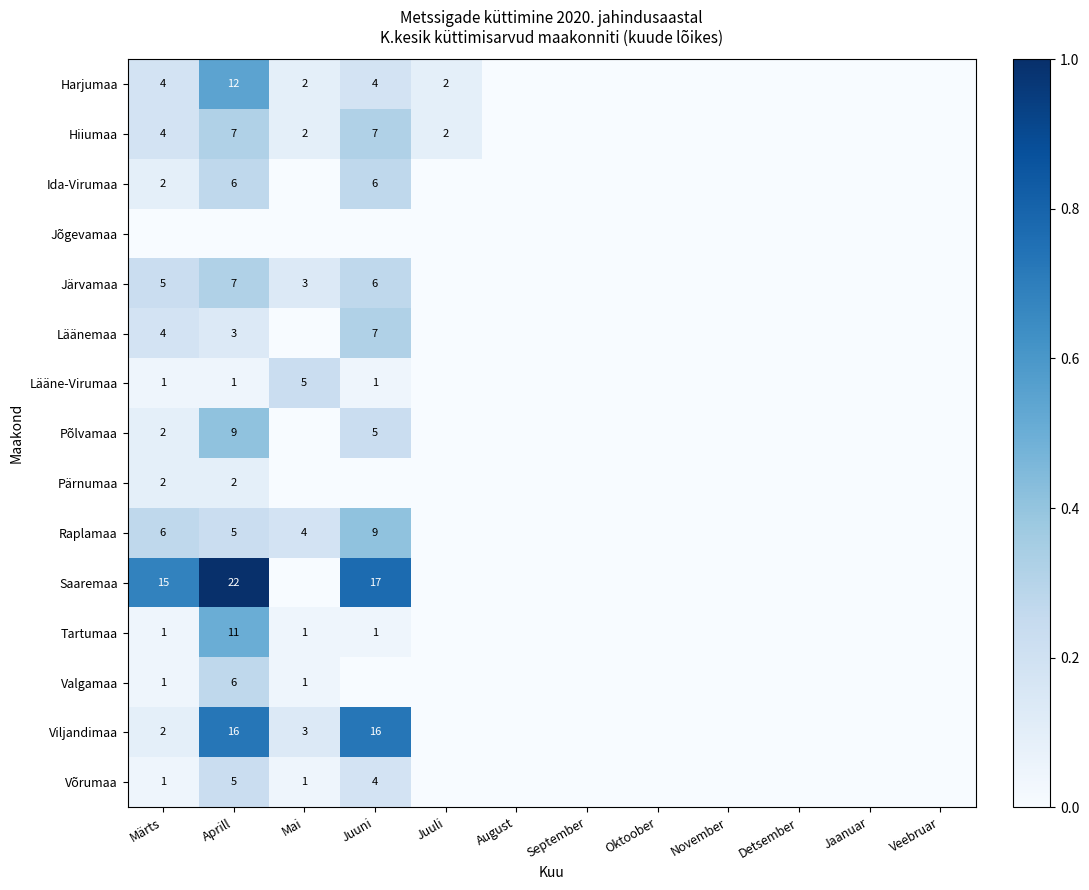

Is it true that Harjumaa equals 1 at Juuli?

False